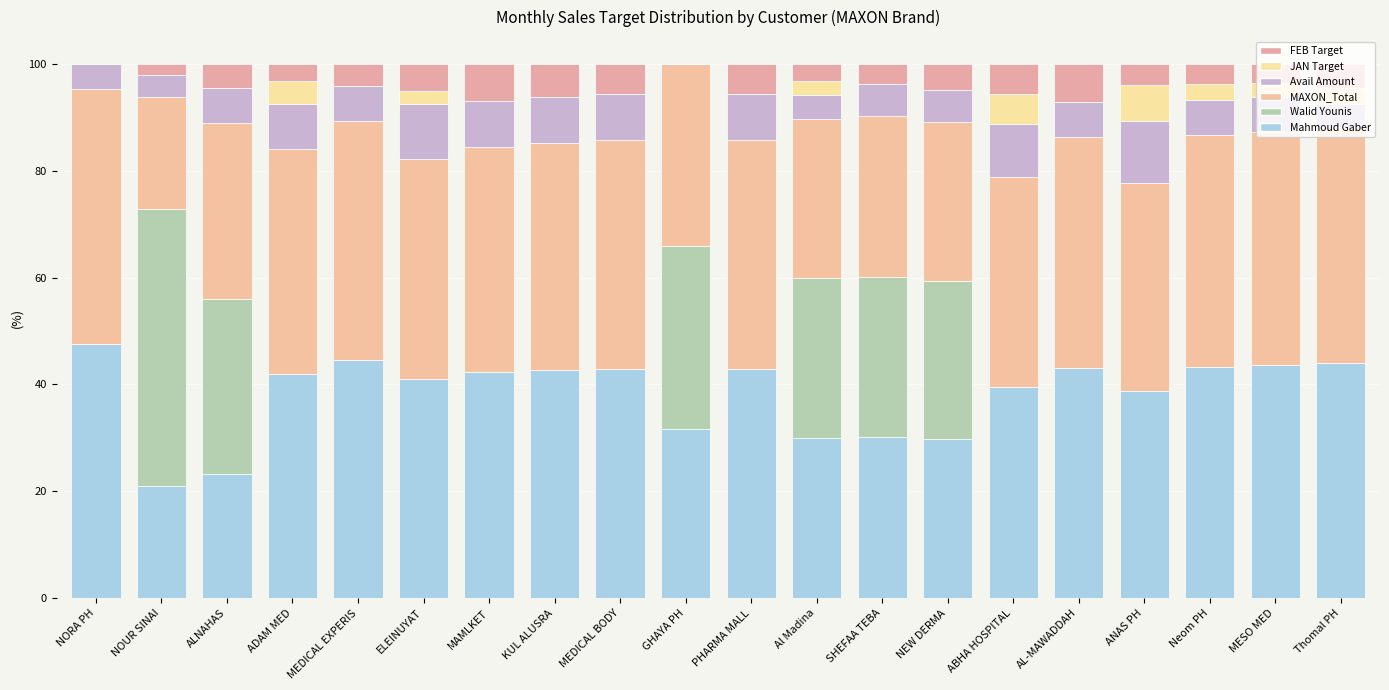

Are the bars grouped side by side (vs. stacked)?

No